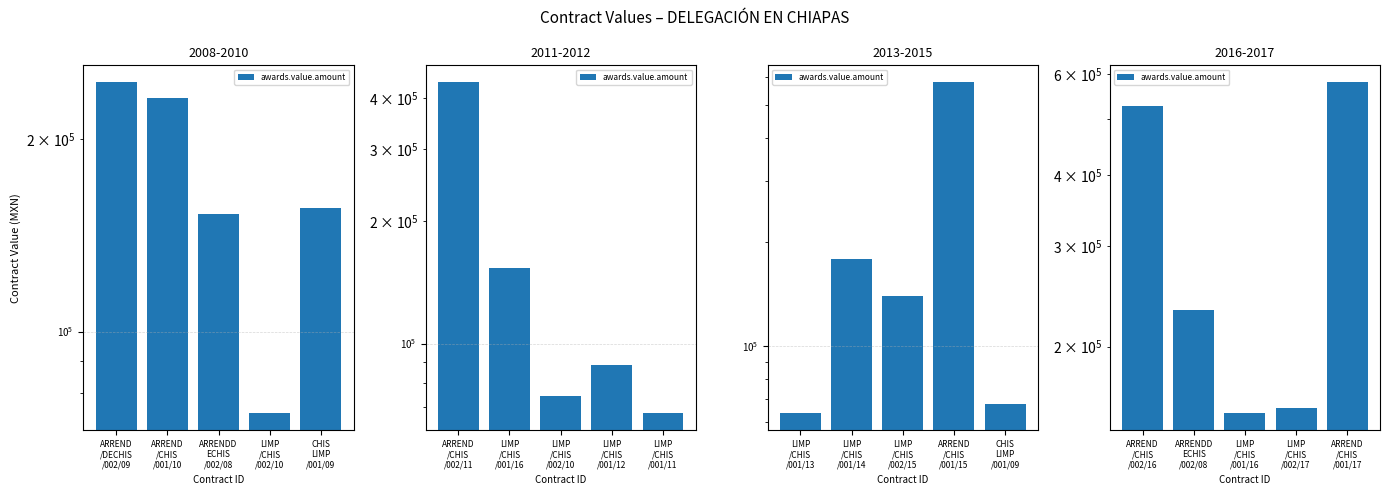

What is the value of the 4th bar from the left?

155904.0